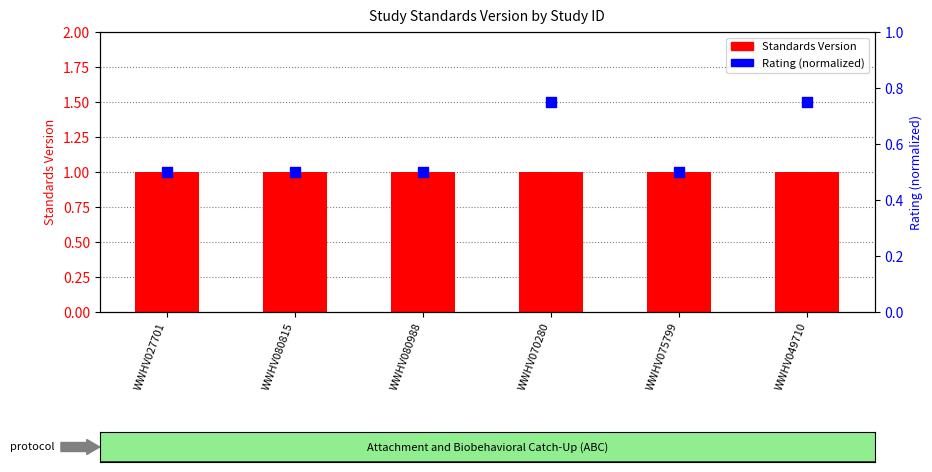

What is the total value across all series at WWHV080815?

1.5